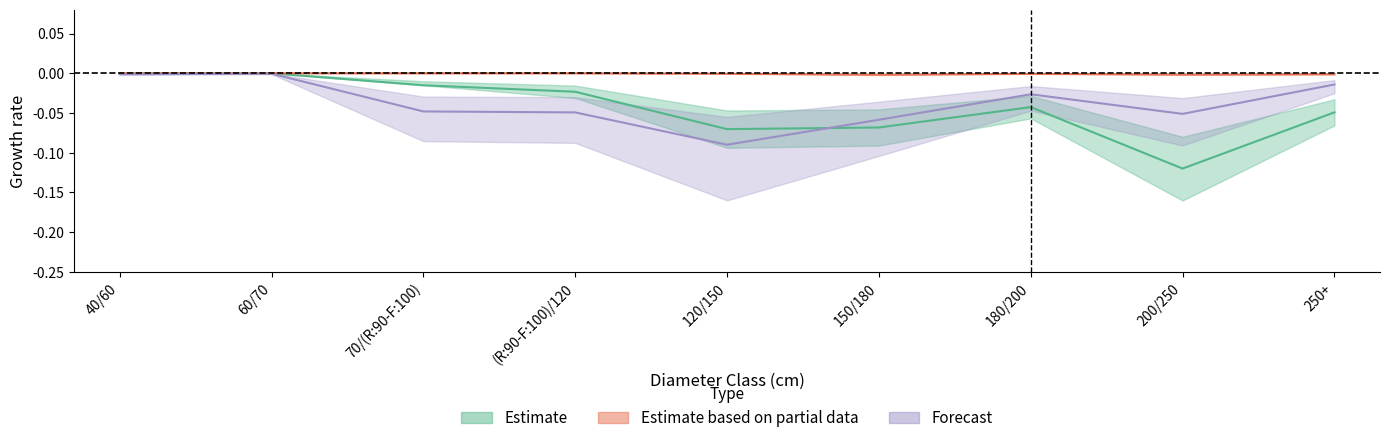

At which label is produit_nbre_HETRE closest to 0?

60/70